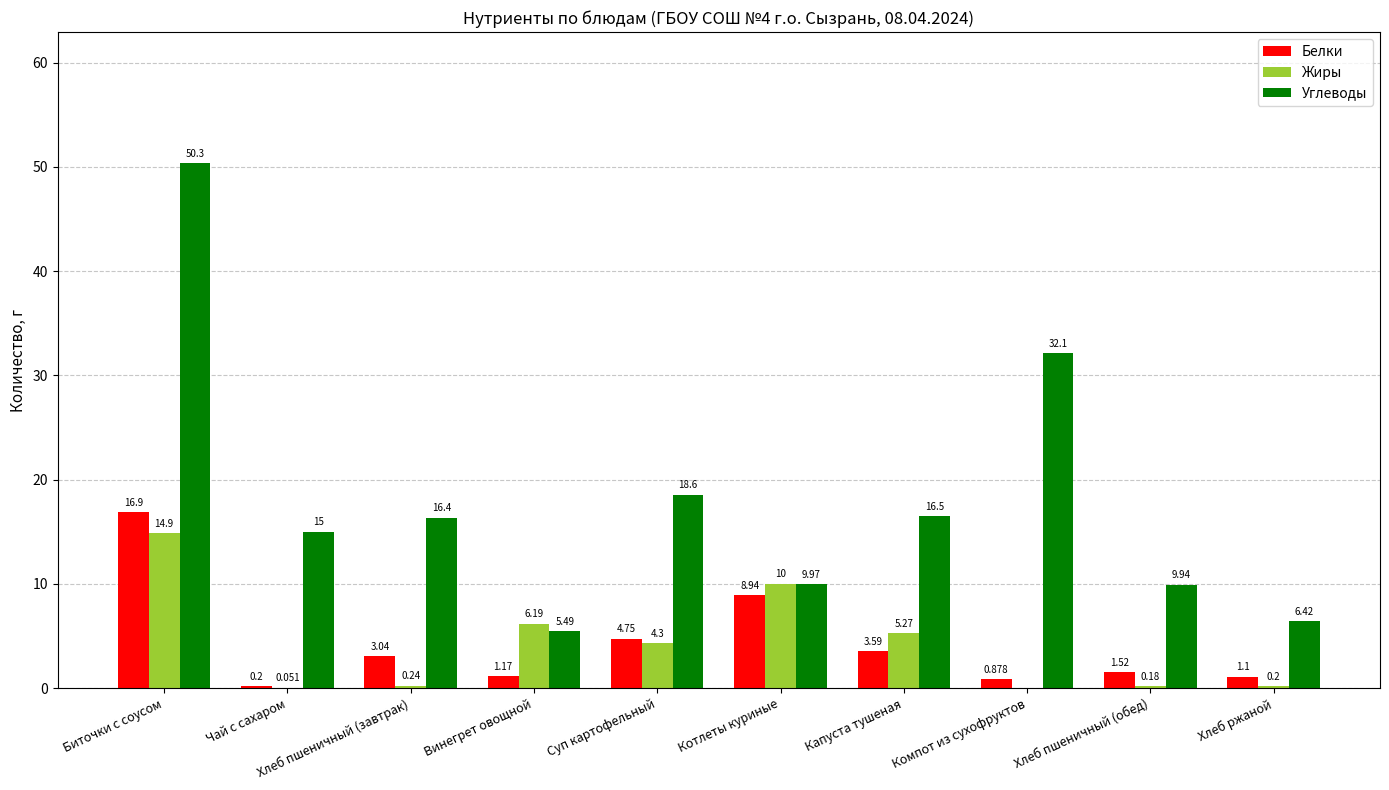

How many distinct data groups are displayed?

3